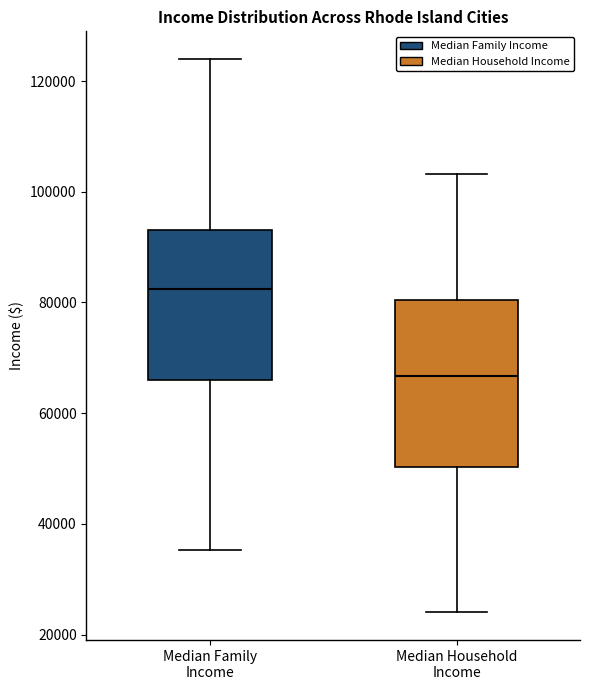

Which box is the tallest, from its lower edge to its upper edge?

Median Household Income